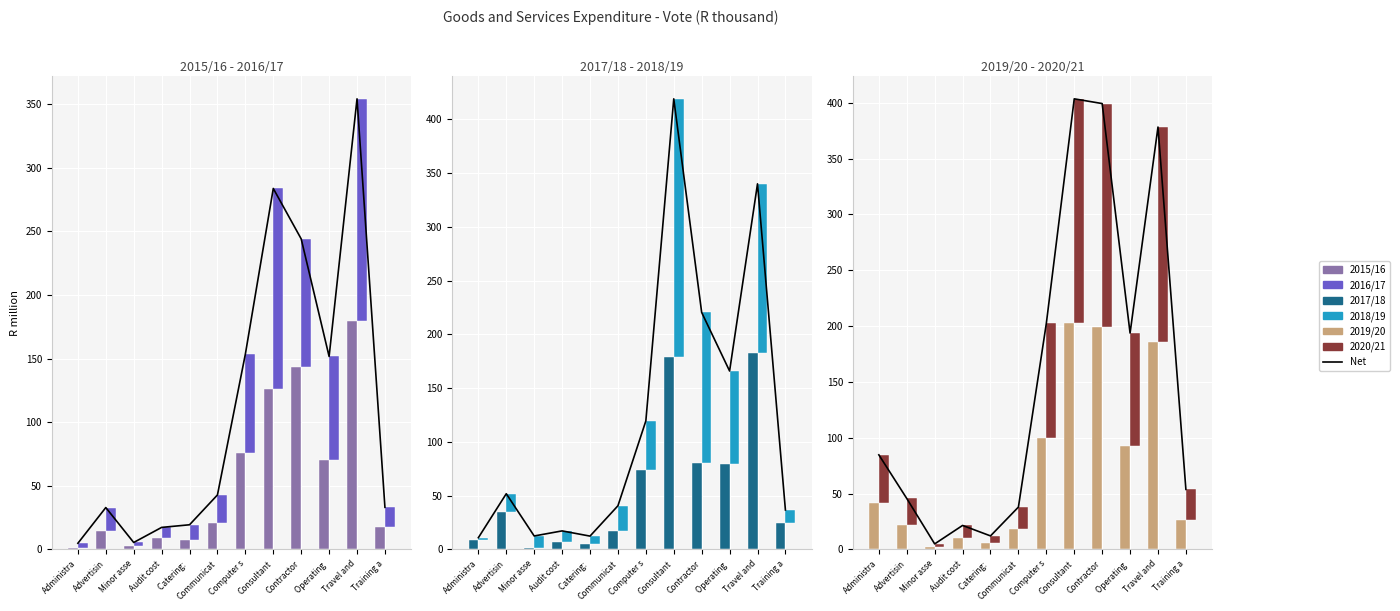

Which label corresponds to the smallest value in the chart?

Minor asse